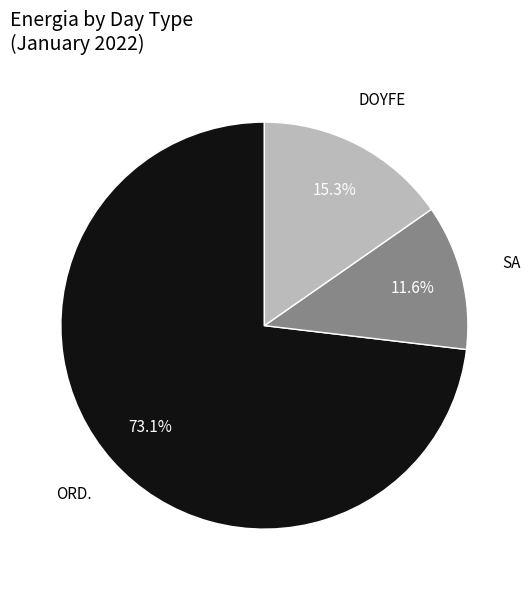

Is there any slice that represents more than half of the pie?

Yes